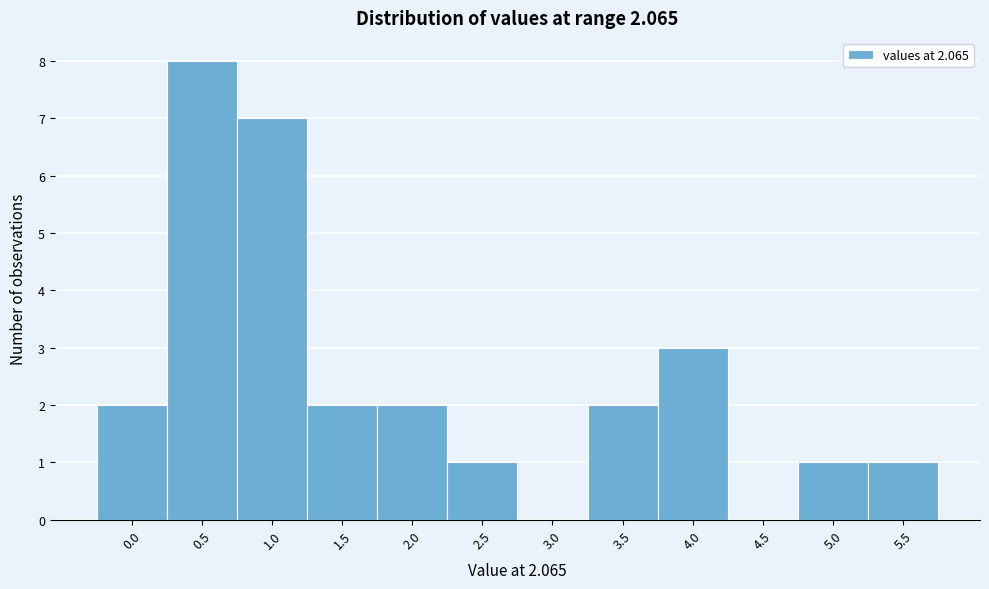

Reading left to right, what are all the values shown in this chart?

0.0=2	0.5=8	1.0=7	1.5=2	2.0=2	2.5=1	3.0=0	3.5=2	4.0=3	4.5=0	5.0=1	5.5=1